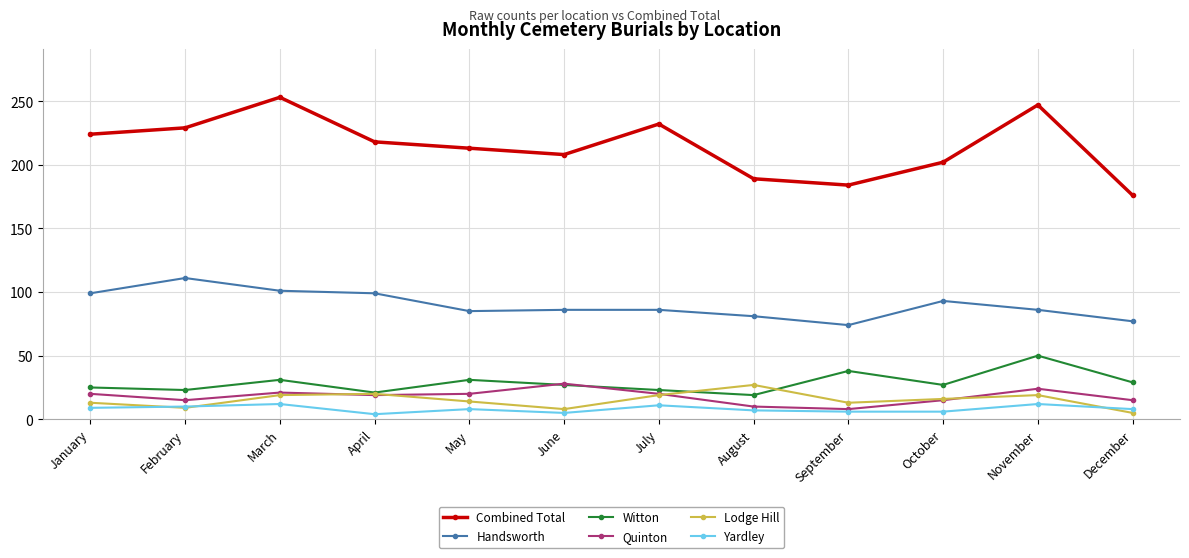

Read the Witton value at November.

50